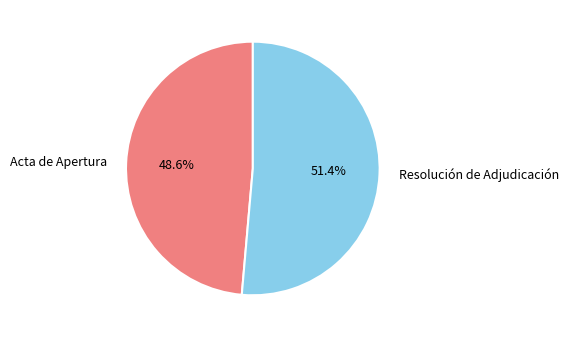

Approximately how many times larger is the value at Resolución de Adjudicación compared to Acta de Apertura?

1.1